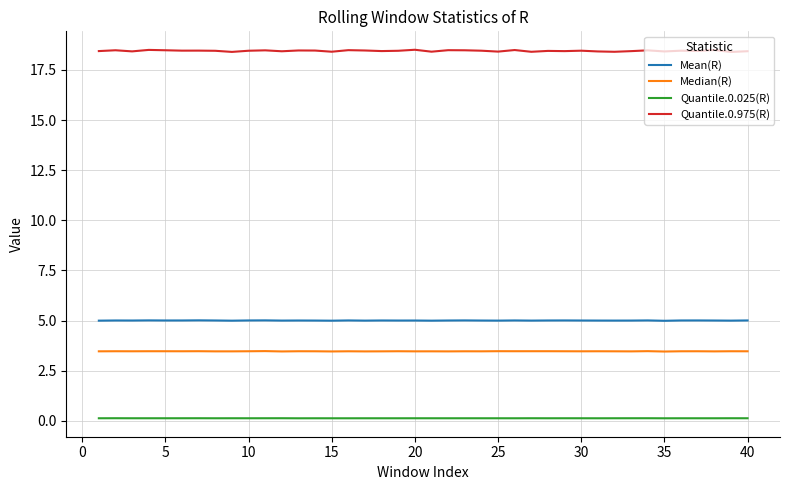

List the series in order of their peak value, lowest first.

Quantile.0.025(R), Median(R), Mean(R), Quantile.0.975(R)